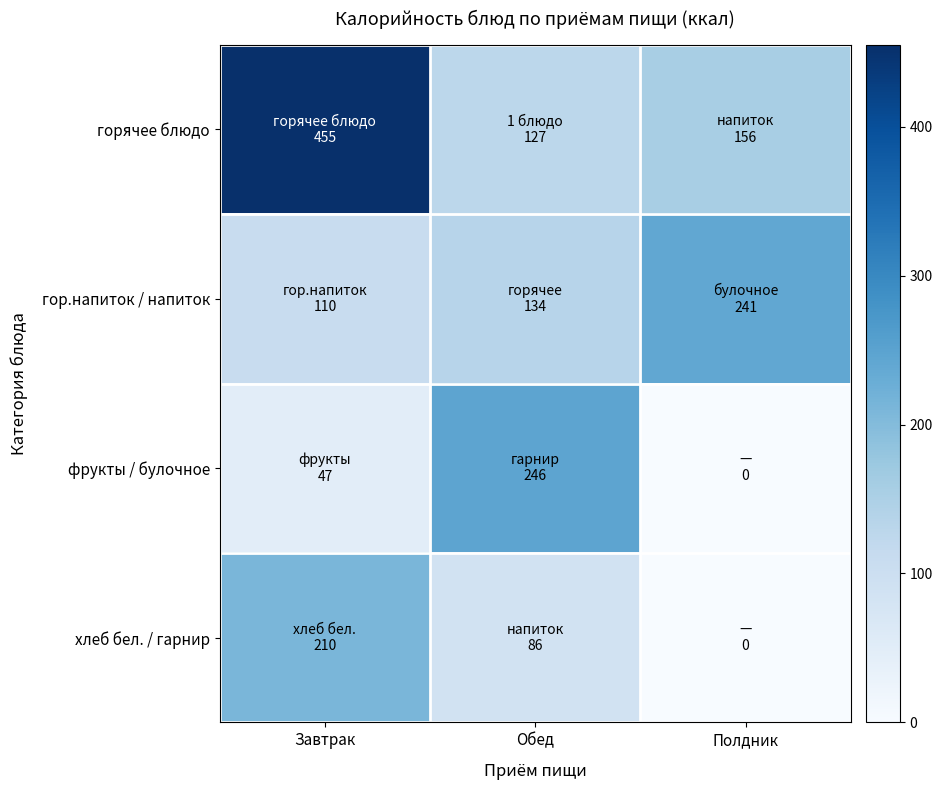

Which has a higher value, Завтрак or Полдник?

Завтрак